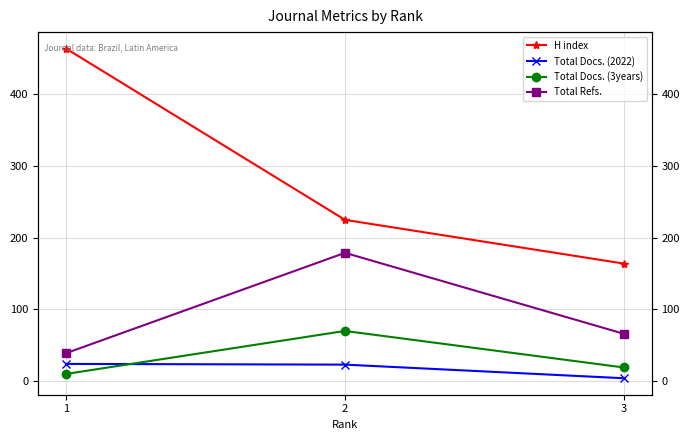

At which label does Total Docs. (2022) reach its minimum?

3